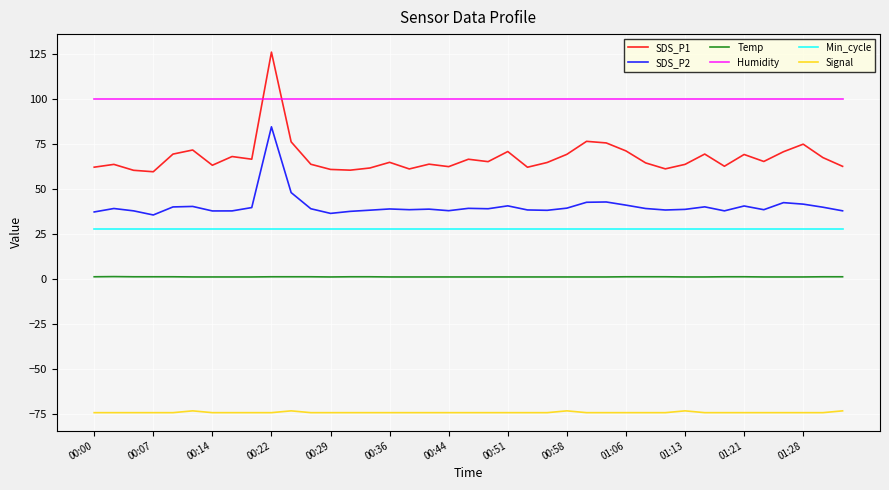

What is the highest value of the Humidity series?

99.9